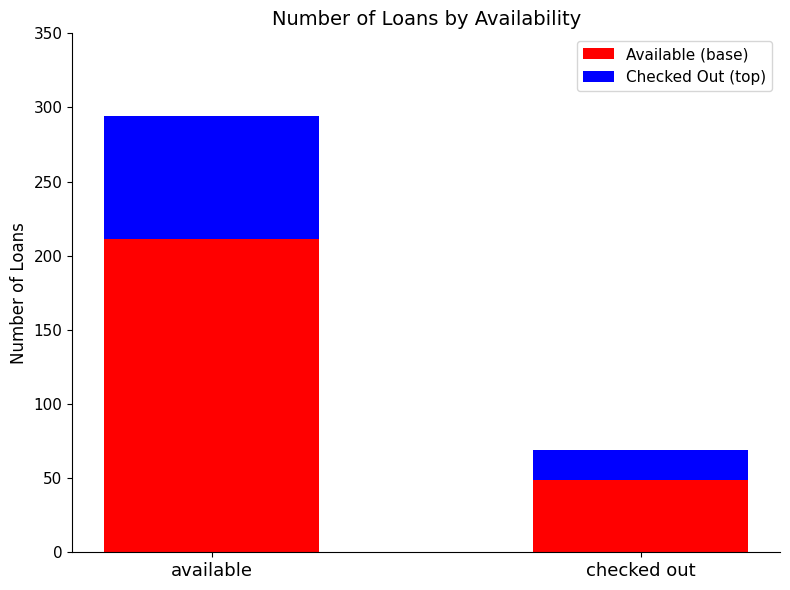

Read the Available (base) value at checked out, to the nearest 10.

50